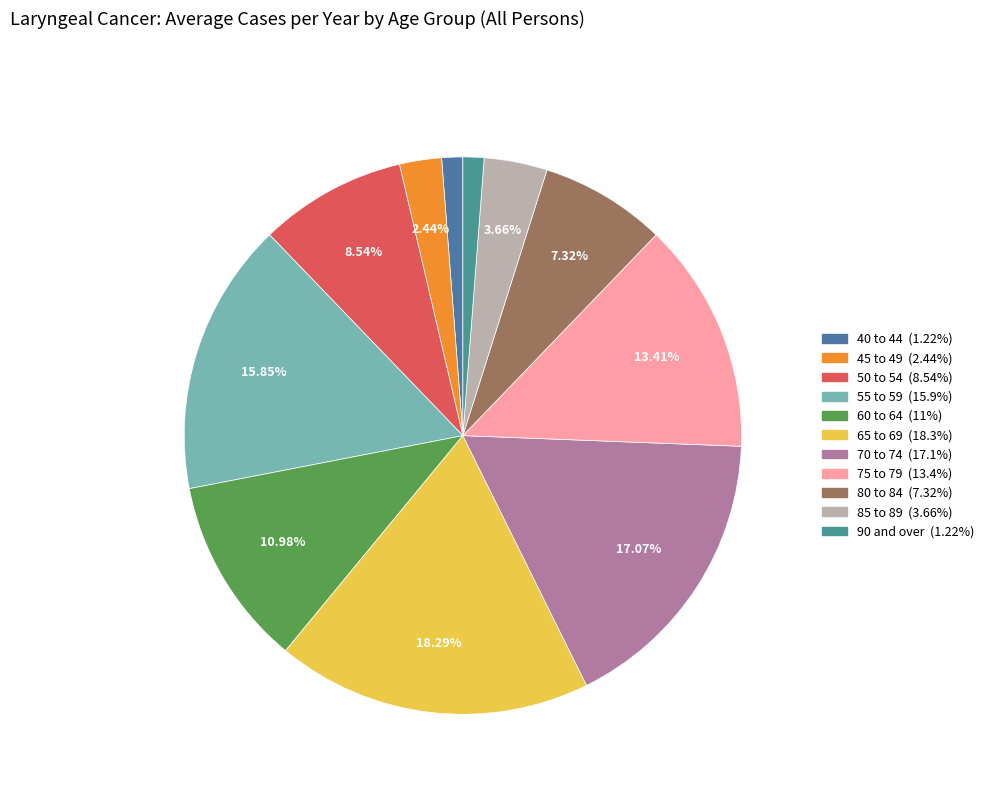

Is it true that 65 to 69 is 10% of the pie?

False